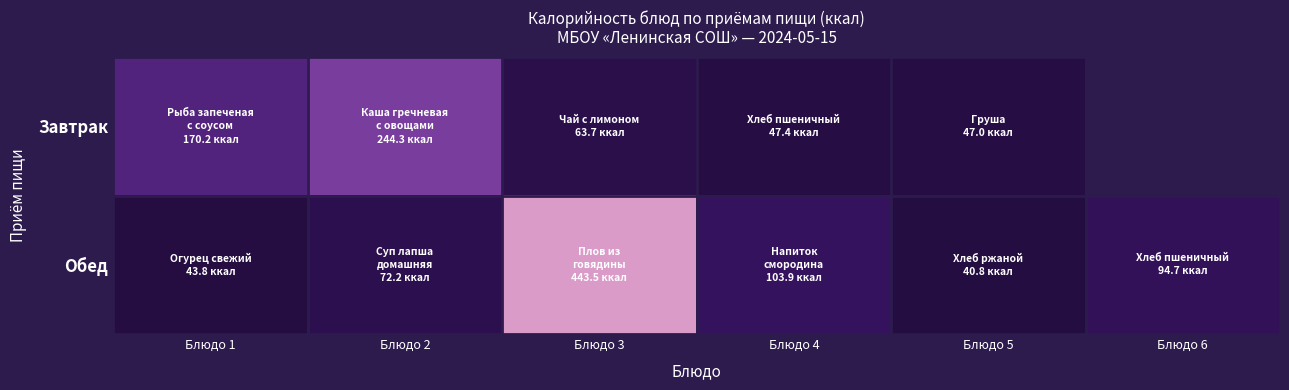

What is the sum of all Обед values?

798.9